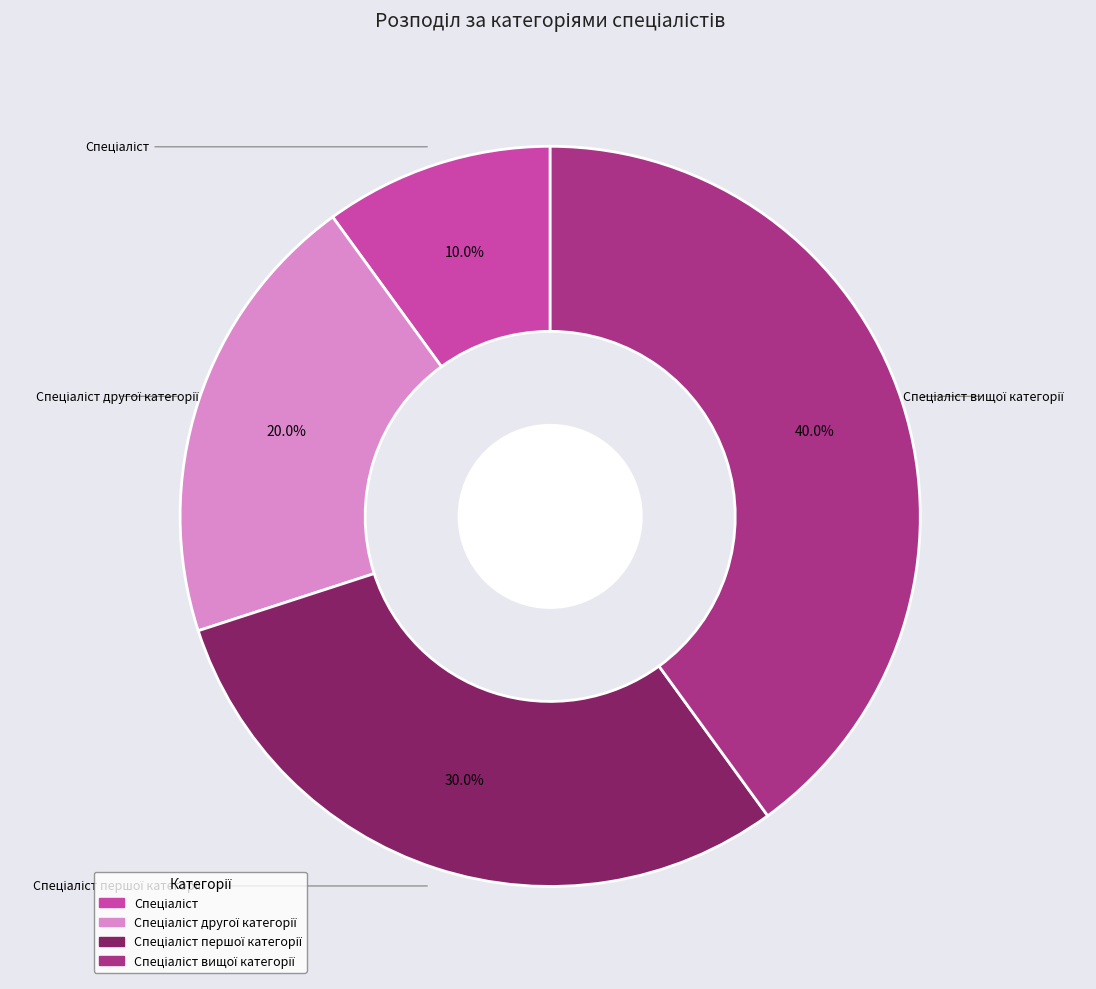

The Спеціаліст другої категорії slice represents 6% of the pie. True or false?

False